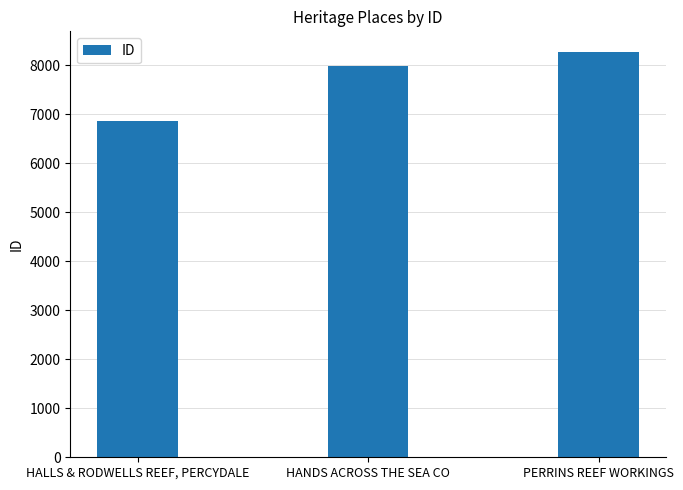

How many bars are there in total?

3